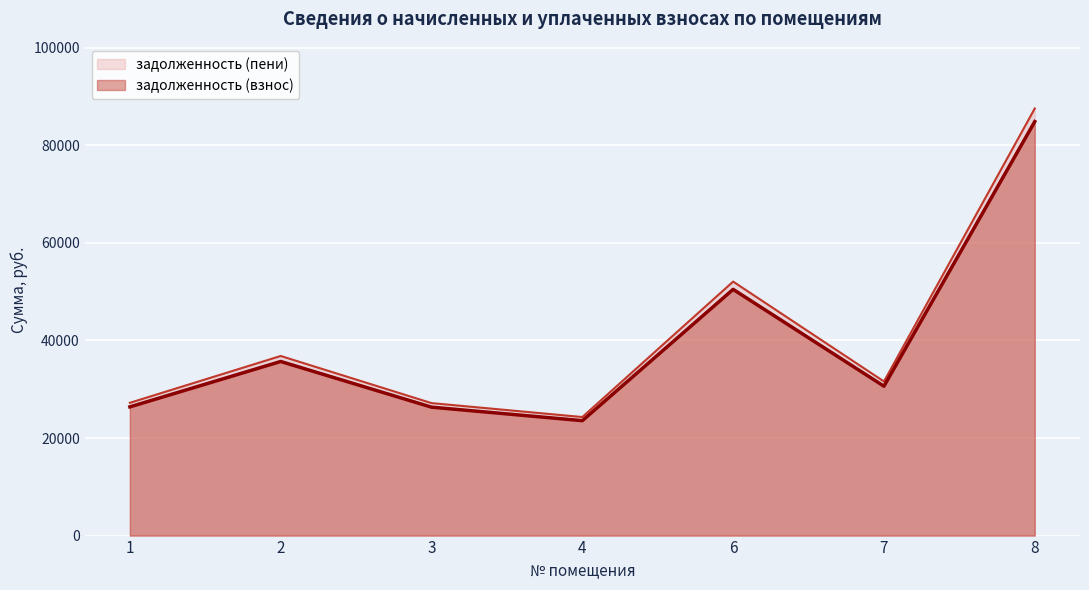

Where is the first local maximum for задолженность (взнос)?

2